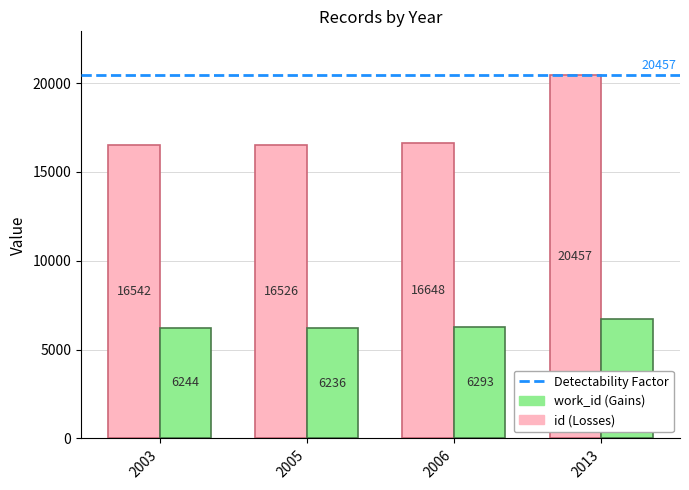

Which category has the highest value across all series?

2013